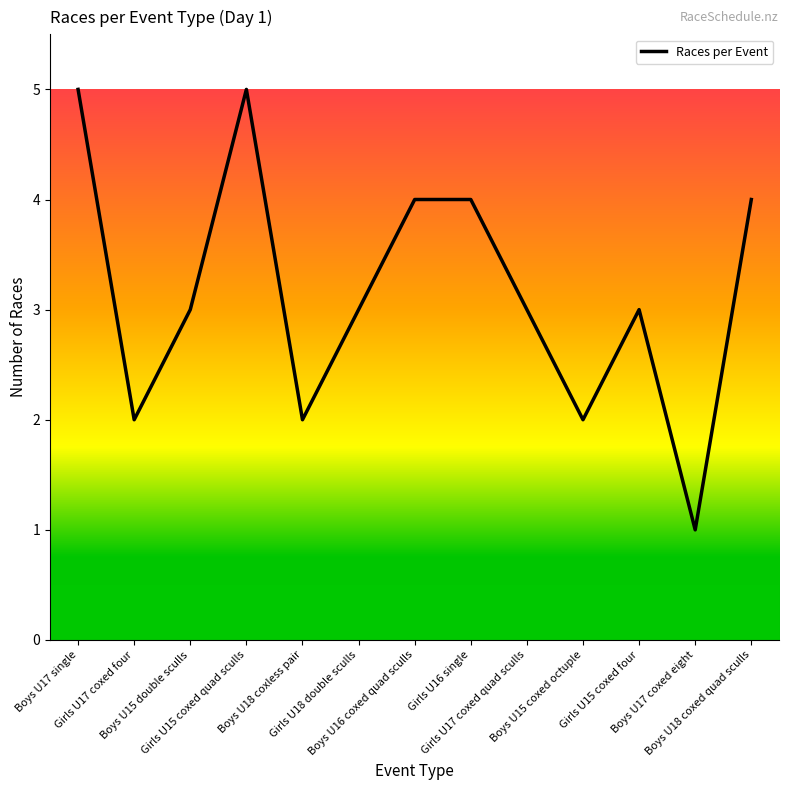

What is the greatest value displayed?

5